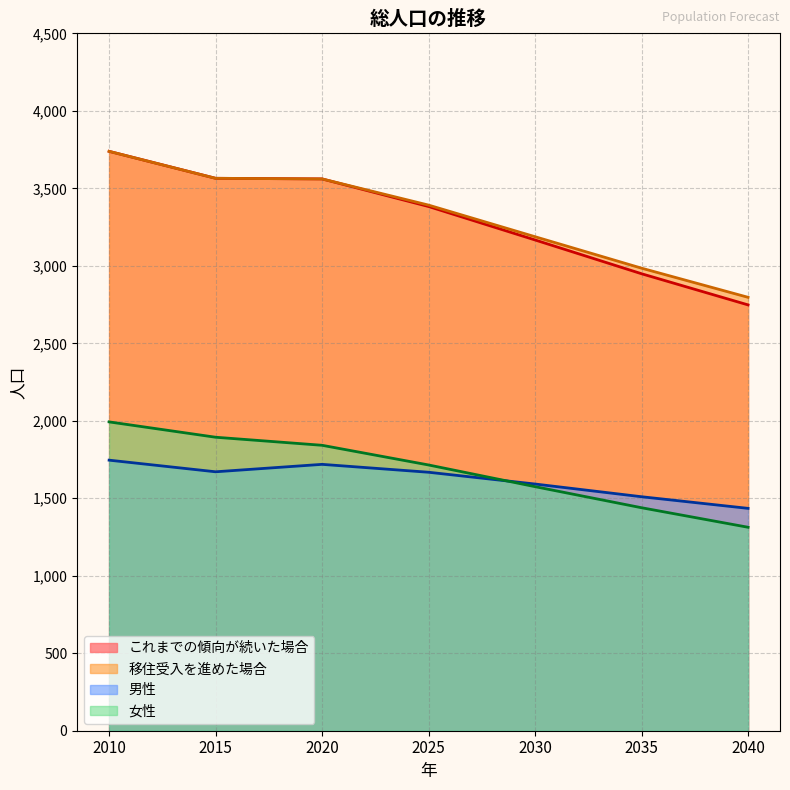

What is the highest value of the これまでの傾向が続いた場合 series?

3739